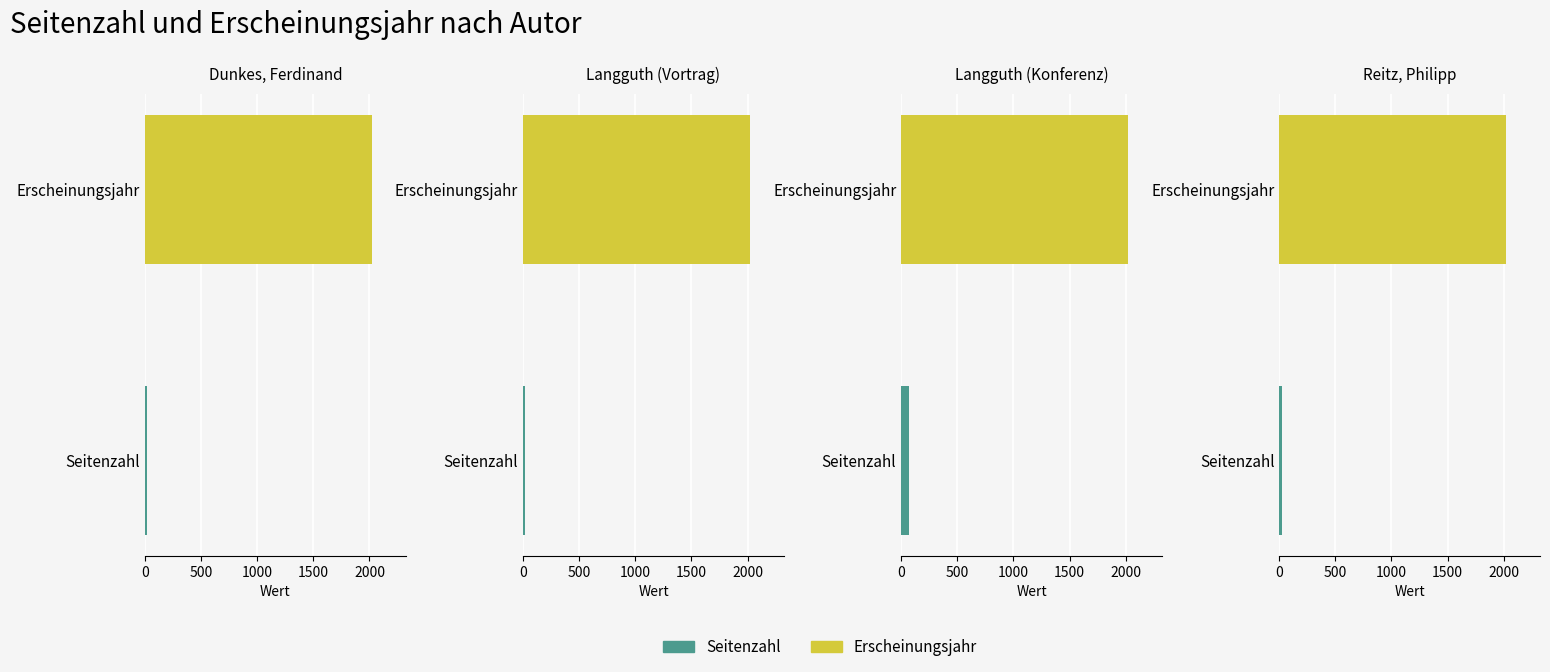

True or false: Seitenzahl has a value of 21 at Langguth, Christoph.

False